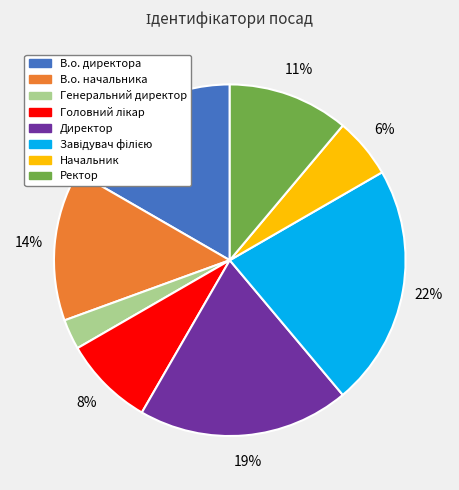

Does any single category account for the majority?

No